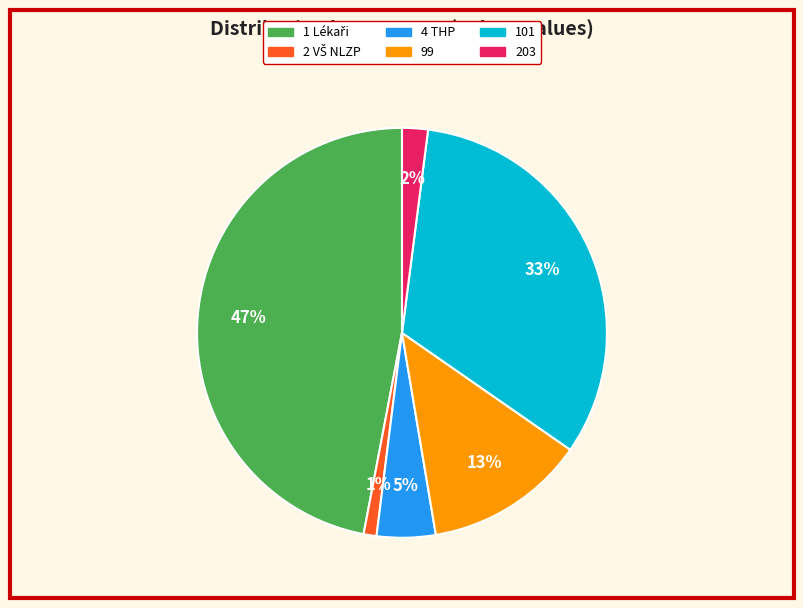

To the nearest percent, what is the difference between the largest and smallest slice percentages?

46%